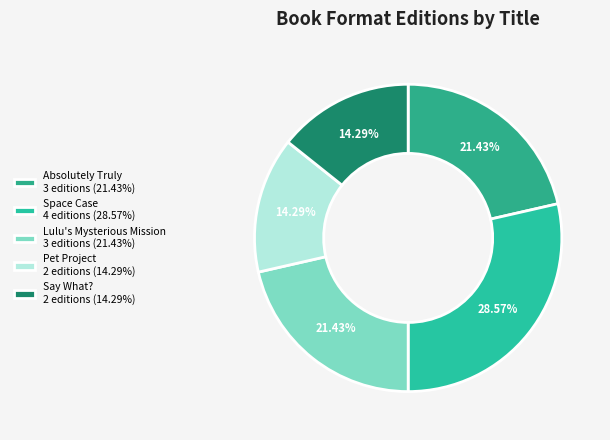

How many slices are in this pie chart?

5